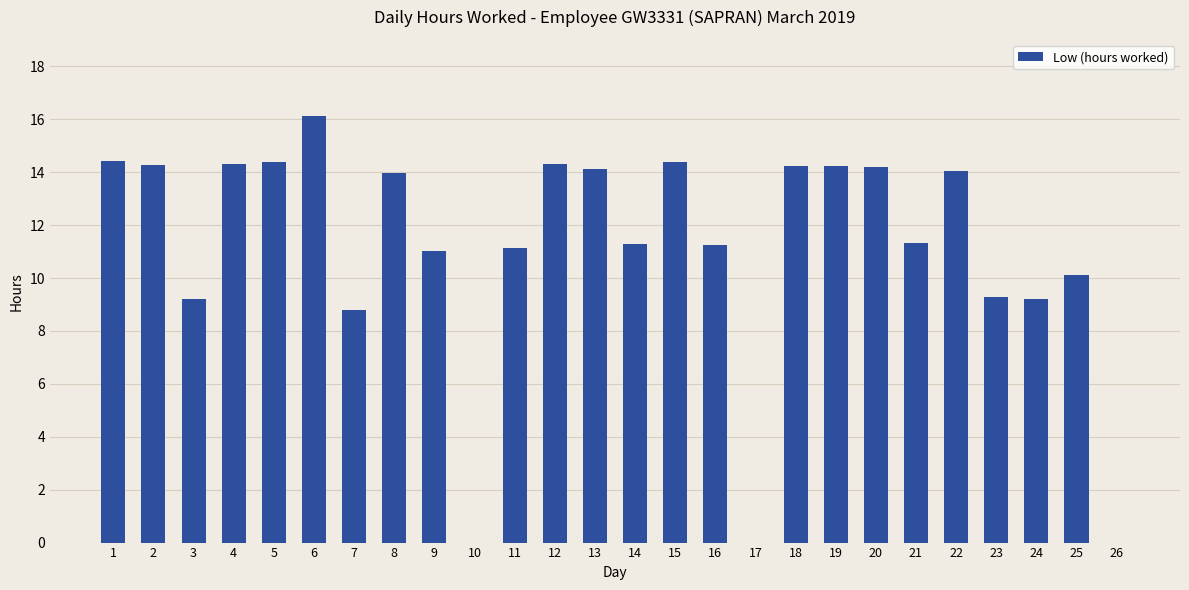

What is the sum of the values at 4 and 23?

23.6